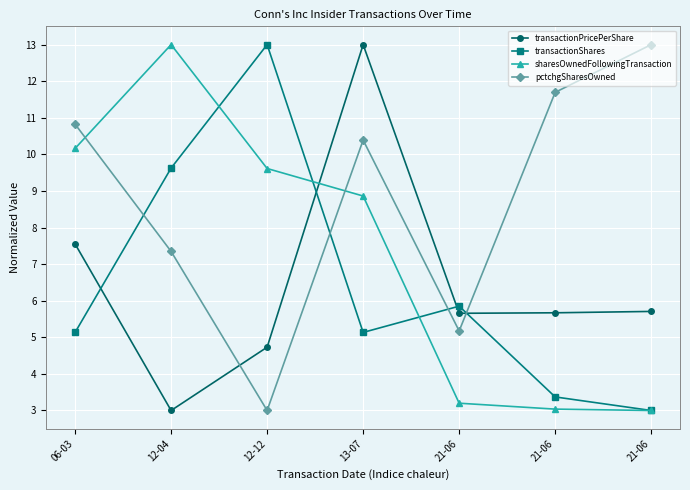

What is the spread (max minus min) of values at 12-12?

10.0